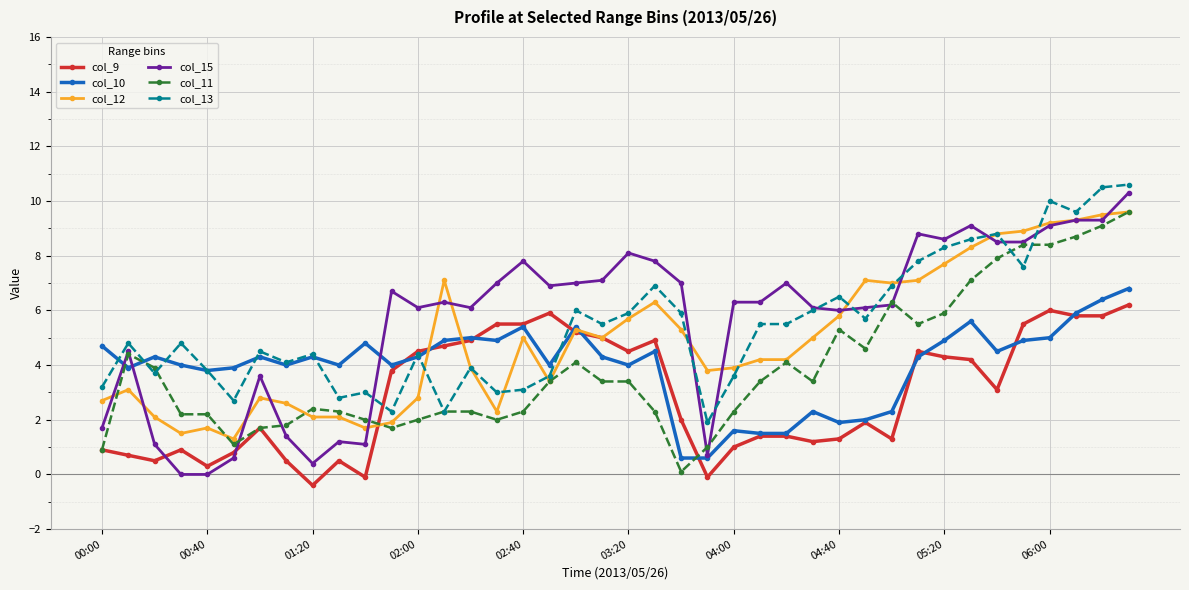

What is the maximum value shown in the chart?

10.6